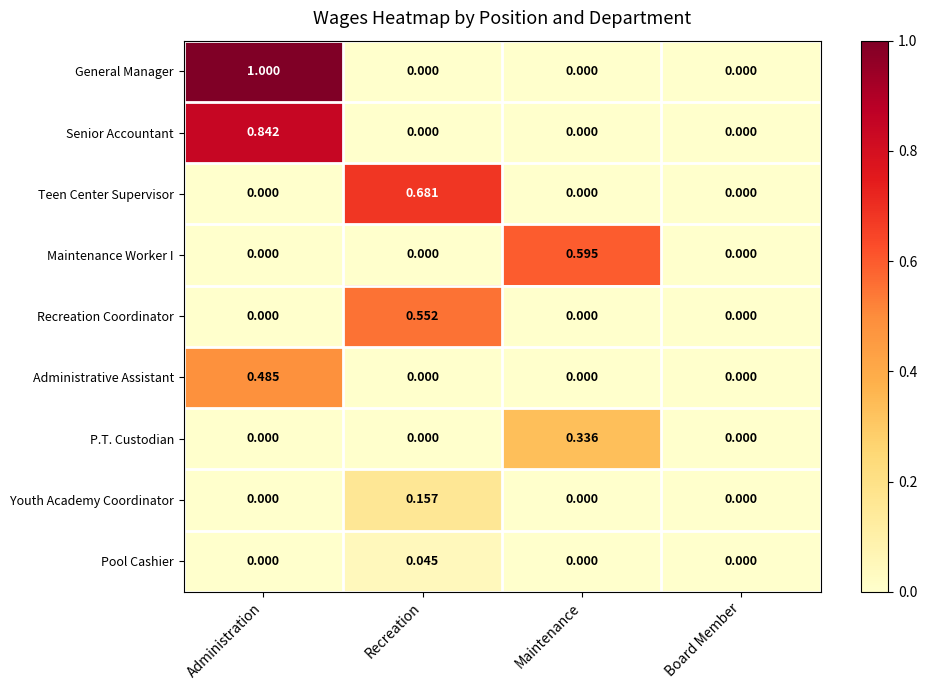

Which series has the largest range (max minus min)?

General Manager